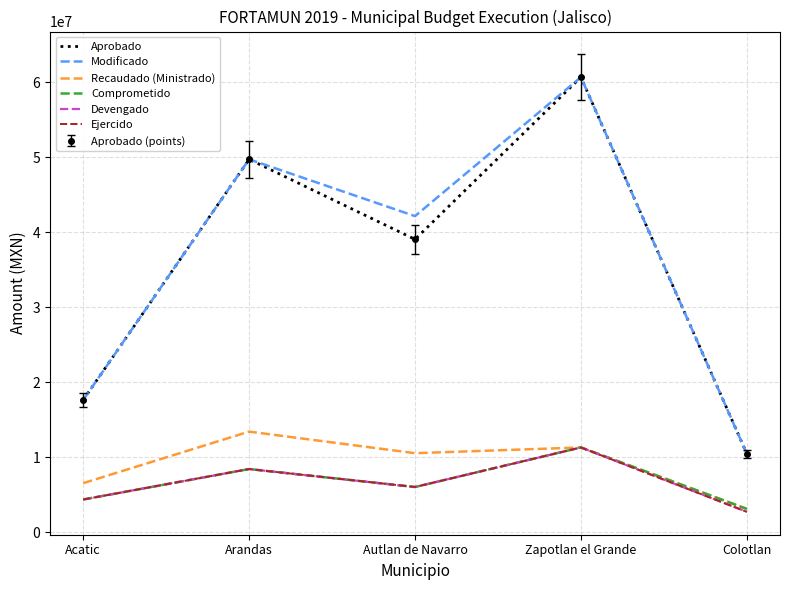

What are all the series names shown in the legend?

Aprobado, Modificado, Recaudado (Ministrado), Comprometido, Devengado, Ejercido